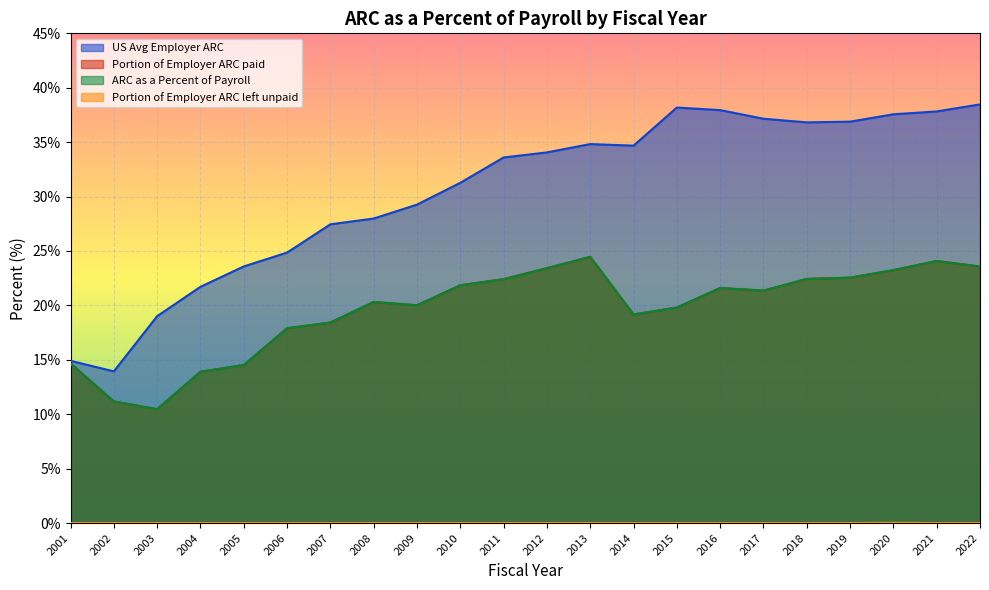

Reading left to right, list all the values displayed in this chart.

Portion of Employer ARC paid: 2001=14.7	2002=11.2	2003=10.5	2004=13.9	2005=14.5	2006=17.9	2007=18.4	2008=20.3	2009=20.0	2010=21.9	2011=22.4	2012=23.4	2013=24.5	2014=19.2	2015=19.8	2016=21.6	2017=21.4	2018=22.4	2019=22.6	2020=23.2	2021=24.1	2022=23.6
Portion of Employer ARC left unpaid: 2001=0.0	2002=0.0	2003=0.0	2004=0.0	2005=0.0	2006=0.0	2007=0.0	2008=0.0	2009=0.0	2010=0.0	2011=0.0	2012=0.0	2013=0.0	2014=0.0	2015=0.0	2016=0.0	2017=0.0	2018=0.0	2019=0.0	2020=0.0	2021=0.0	2022=0.0
US Avg Employer ARC: 2001=14.9	2002=13.9	2003=19.0	2004=21.7	2005=23.6	2006=24.9	2007=27.5	2008=28.0	2009=29.3	2010=31.3	2011=33.6	2012=34.1	2013=34.8	2014=34.7	2015=38.2	2016=37.9	2017=37.2	2018=36.8	2019=36.9	2020=37.6	2021=37.8	2022=38.5
ARC as a Percent of Payroll: 2001=14.7	2002=11.2	2003=10.5	2004=13.9	2005=14.5	2006=17.9	2007=18.4	2008=20.3	2009=20.0	2010=21.9	2011=22.4	2012=23.4	2013=24.5	2014=19.2	2015=19.8	2016=21.6	2017=21.4	2018=22.4	2019=22.6	2020=23.3	2021=24.1	2022=23.6